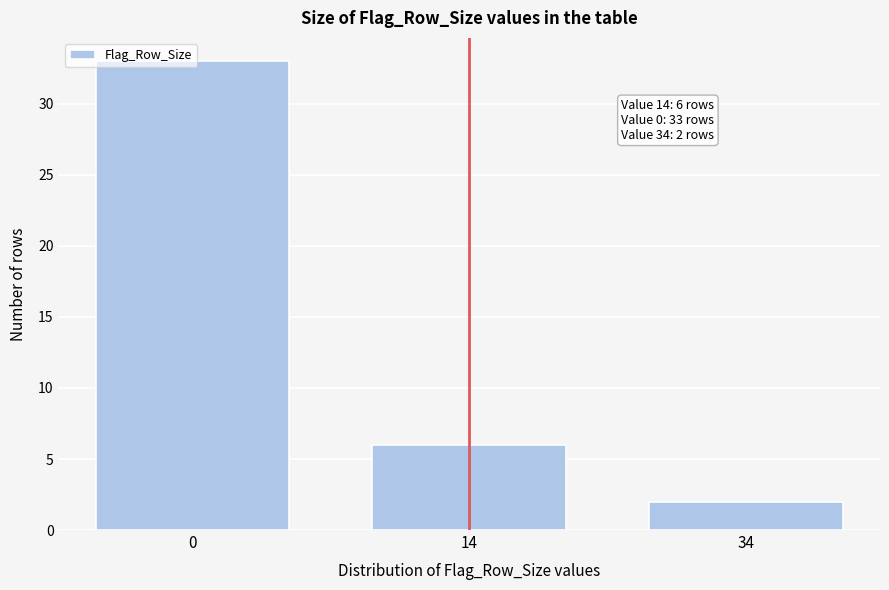

Which category has the lowest value across all series?

34